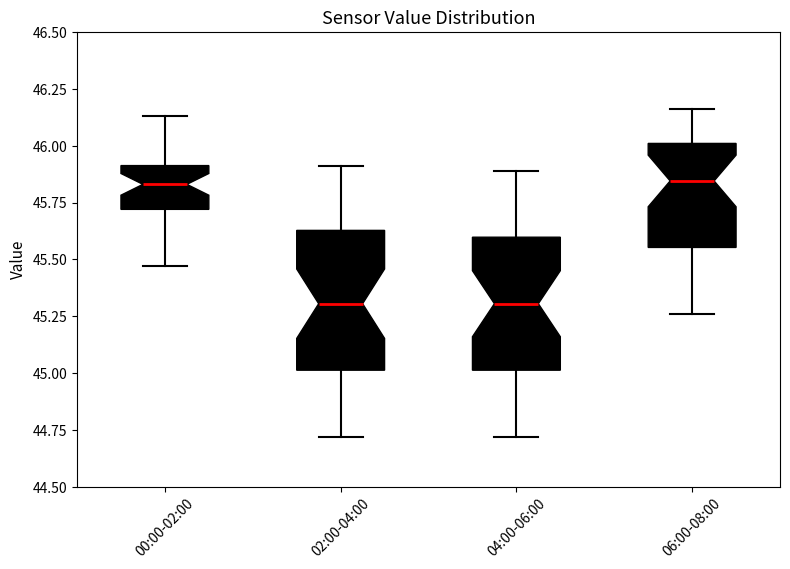

Reading left to right, read every box against the y-axis: the position of its median line, the range the box covers, and the ends of its whiskers. The values are not printed on the chart, so give them approximately, as read against the axis.

00:00-02:00: median 45.85, box 45.70 to 45.90, whiskers 45.45 to 46.15
02:00-04:00: median 45.30, box 45.00 to 45.65, whiskers 44.70 to 45.90
04:00-06:00: median 45.30, box 45.00 to 45.60, whiskers 44.70 to 45.90
06:00-08:00: median 45.85, box 45.55 to 46.00, whiskers 45.25 to 46.15